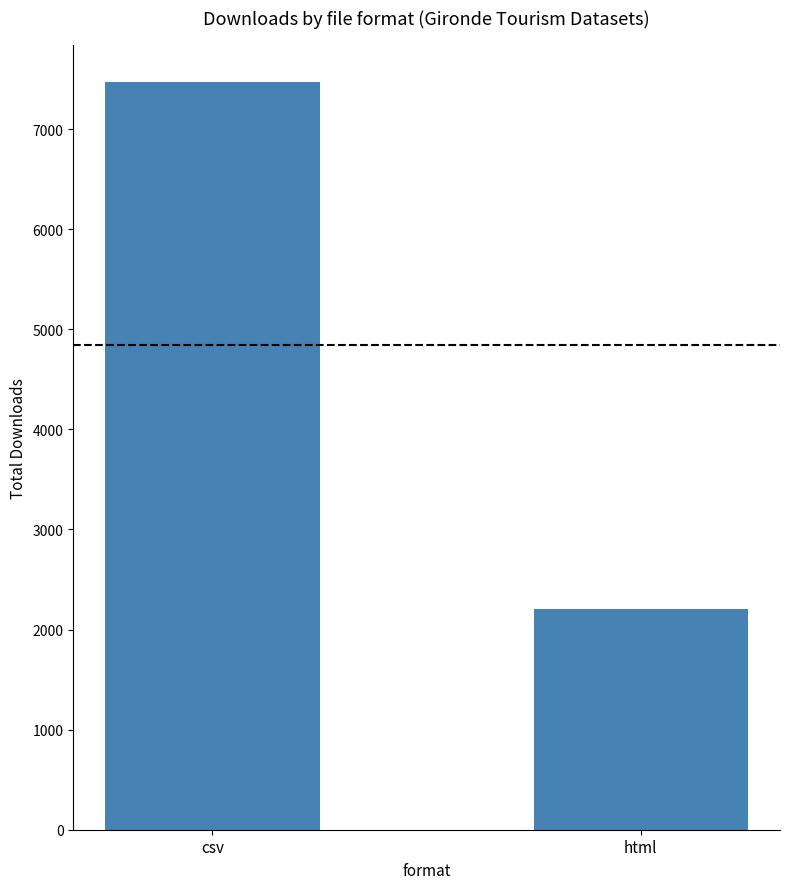

What position from the left is html?

2